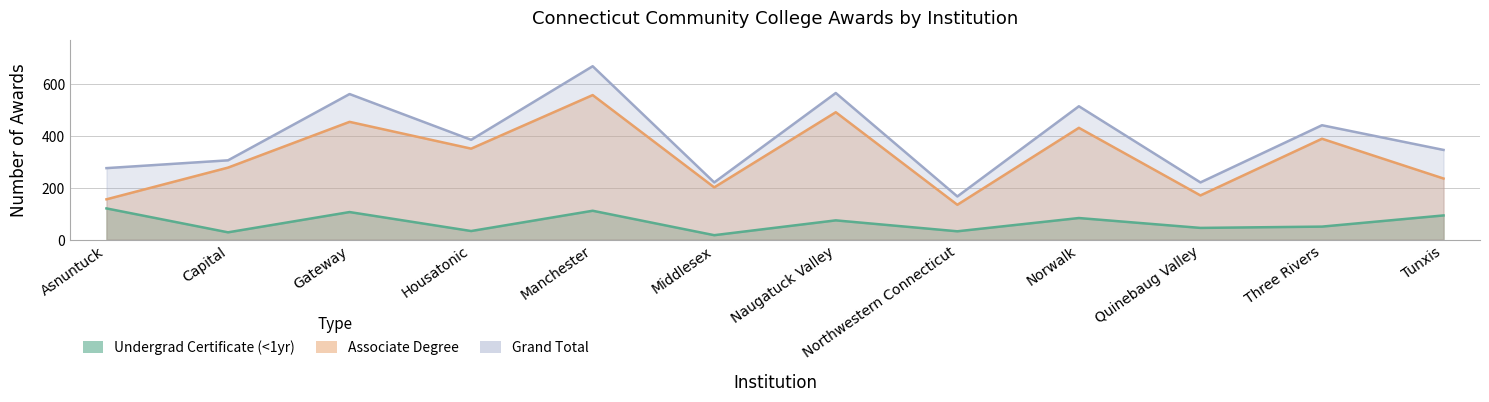

True or false: Undergrad Certificate (<1yr) and Associate Degree cross at least once.

False